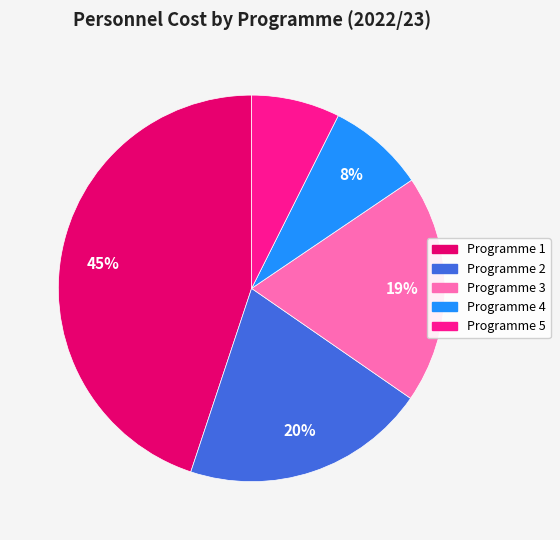

Which slice is the smallest?

Programme 5